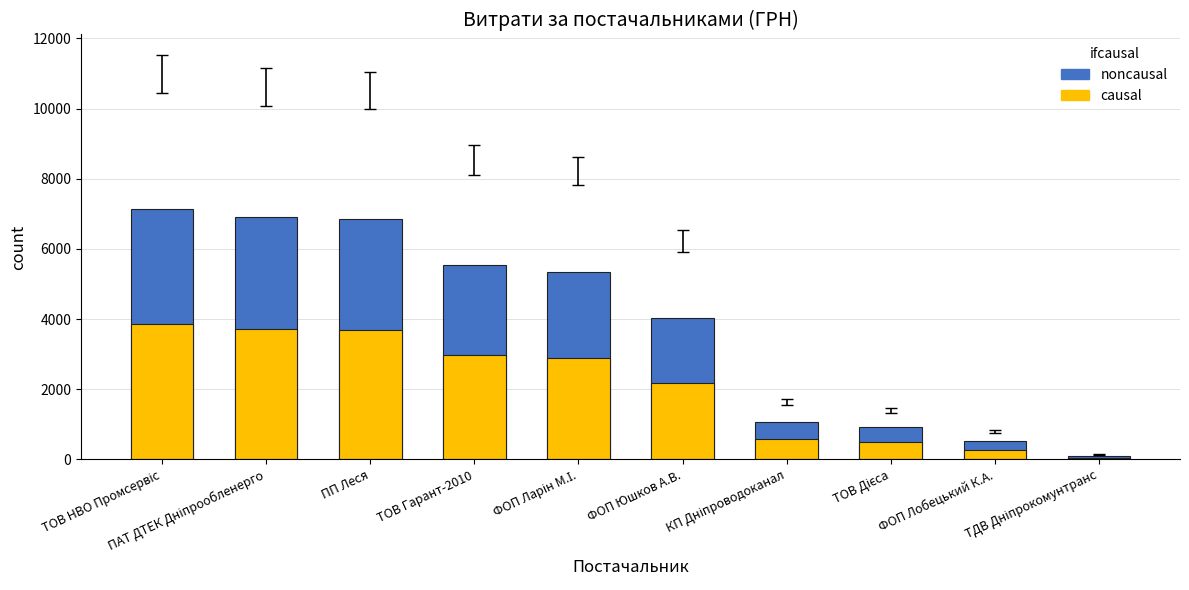

What is the sum of the noncausal values at ФОП Лобецький К.А. and ПП Леся?

7358.9